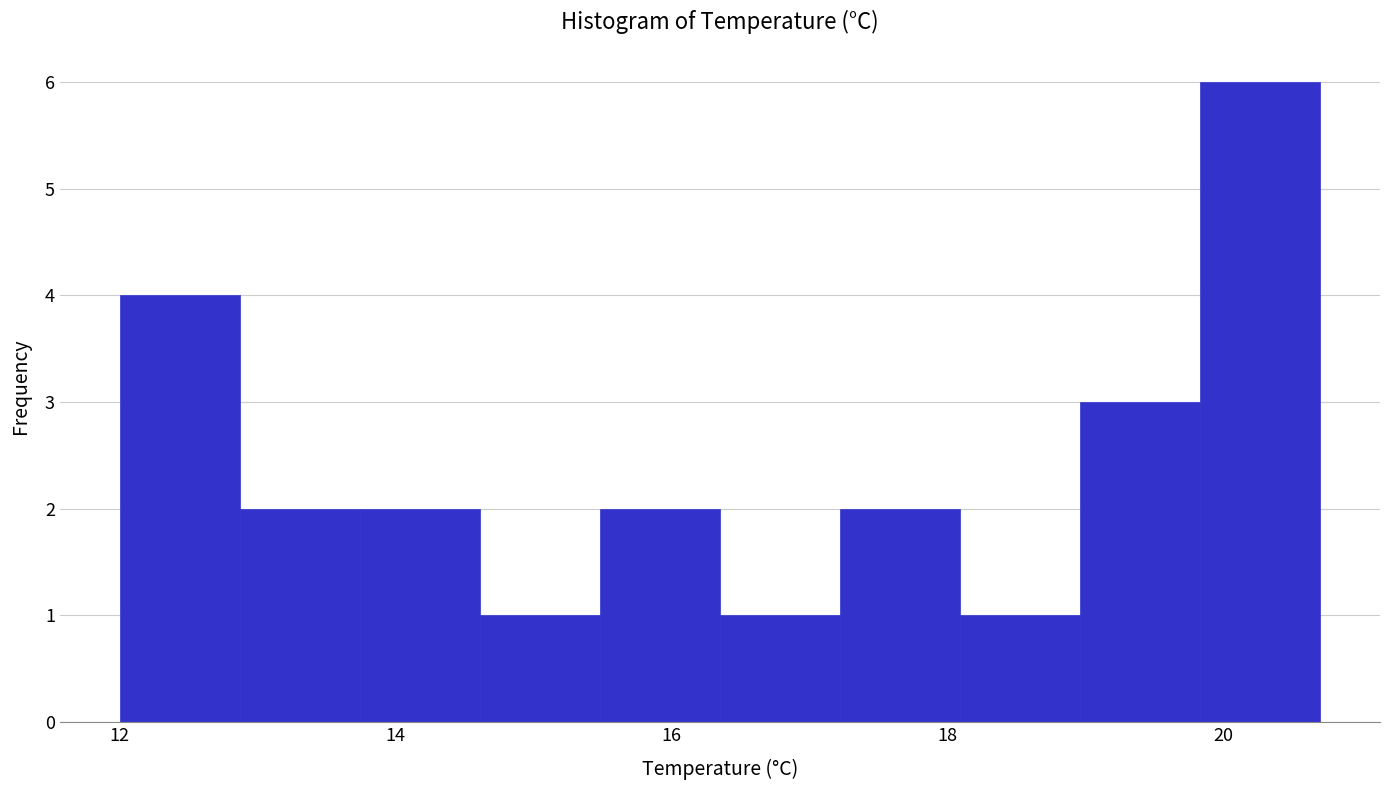

Reading left to right, list every bar in this chart as the range it spans on the x-axis followed by its height. Neither the bar edges nor the heights are printed on the chart, so give them approximately, as read against the axes.

12.0 to 12.8: 4
12.8 to 13.8: 2
13.8 to 14.6: 2
14.6 to 15.4: 1
15.4 to 16.4: 2
16.4 to 17.2: 1
17.2 to 18.0: 2
18.0 to 19.0: 1
19.0 to 19.8: 3
19.8 to 20.8: 6